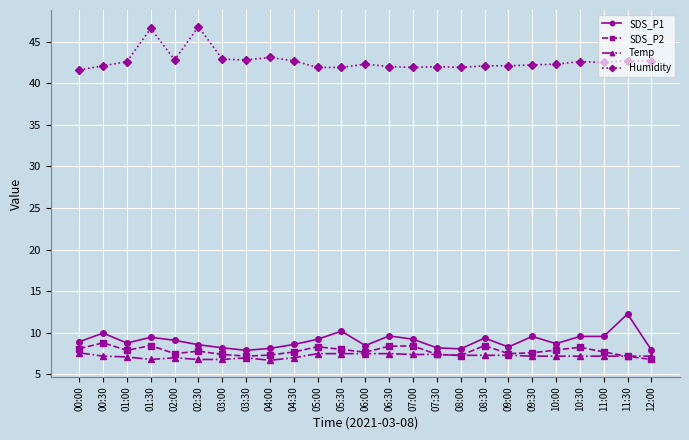

What is the sum of the Humidity values at 04:00 and 08:30?

85.2